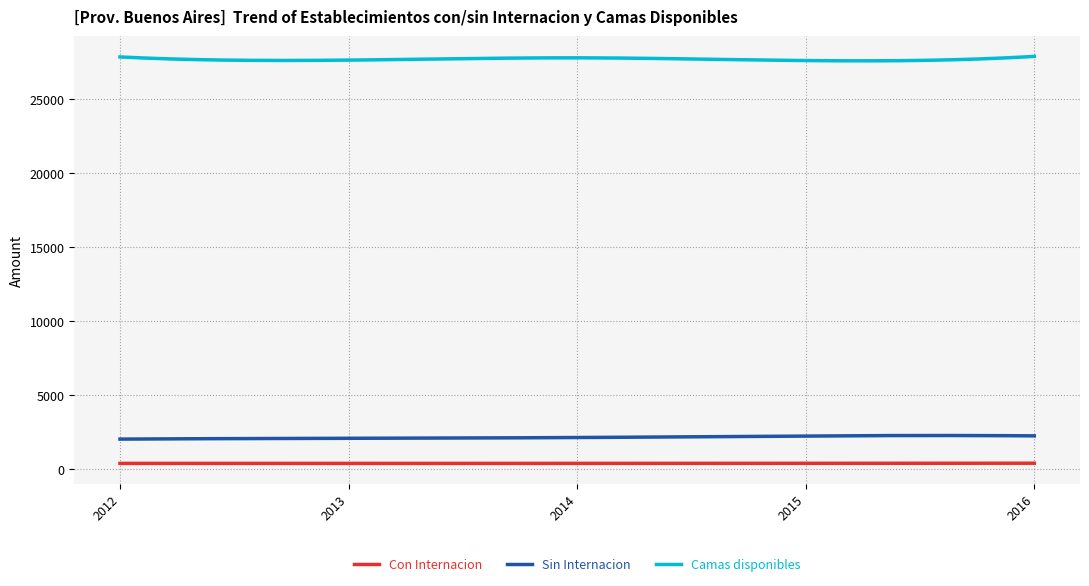

True or false: Camas disponibles and Con Internacion intersect in this chart.

False